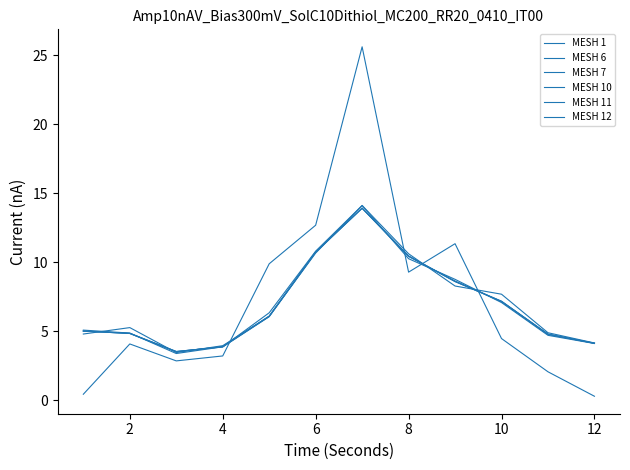

How many values in the MESH 7 series are below 6?

6